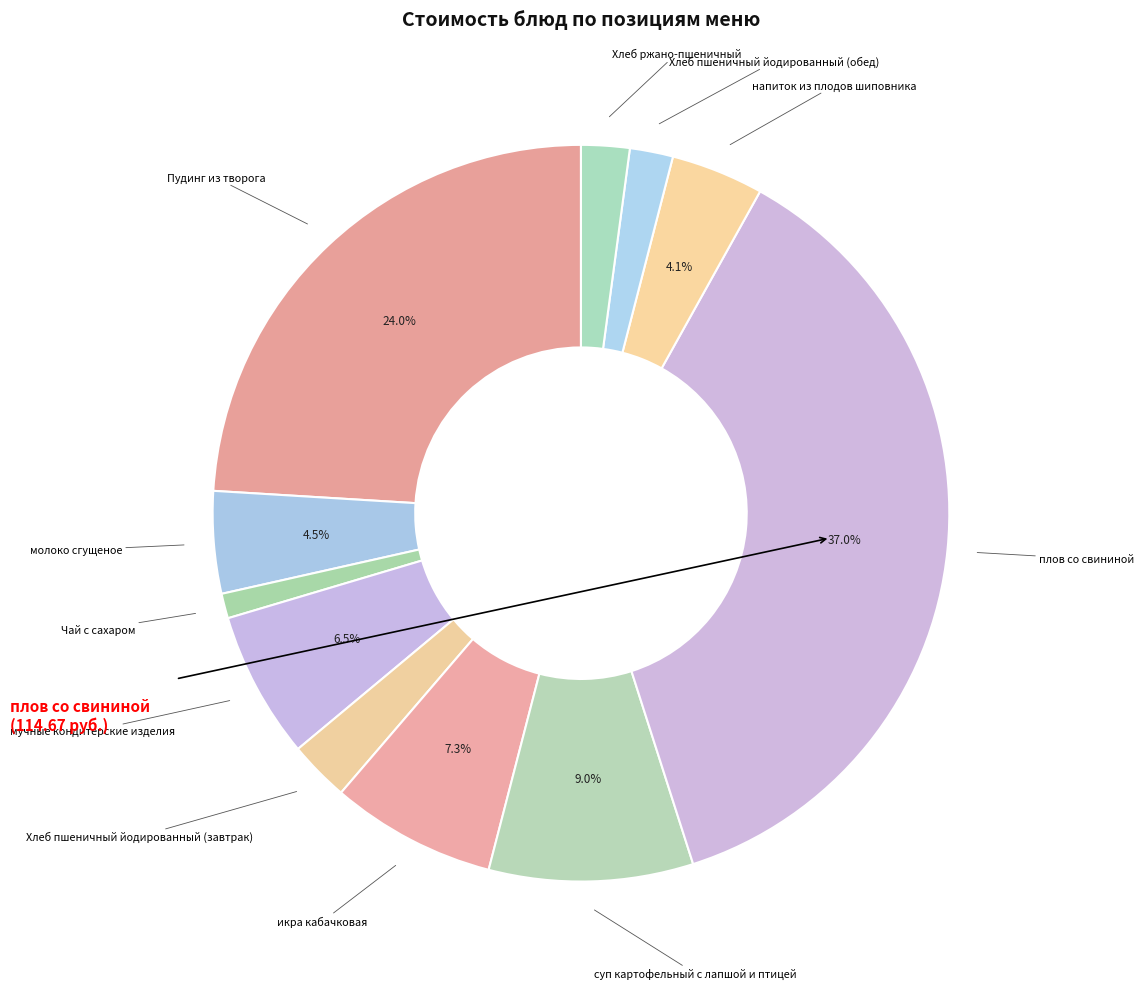

How many segments does this pie chart have?

11